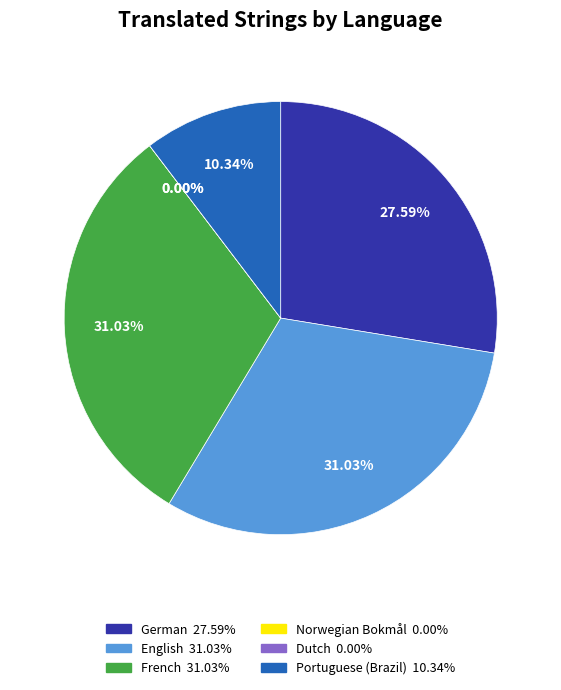

To the nearest percent, what is the average slice percentage?

17%